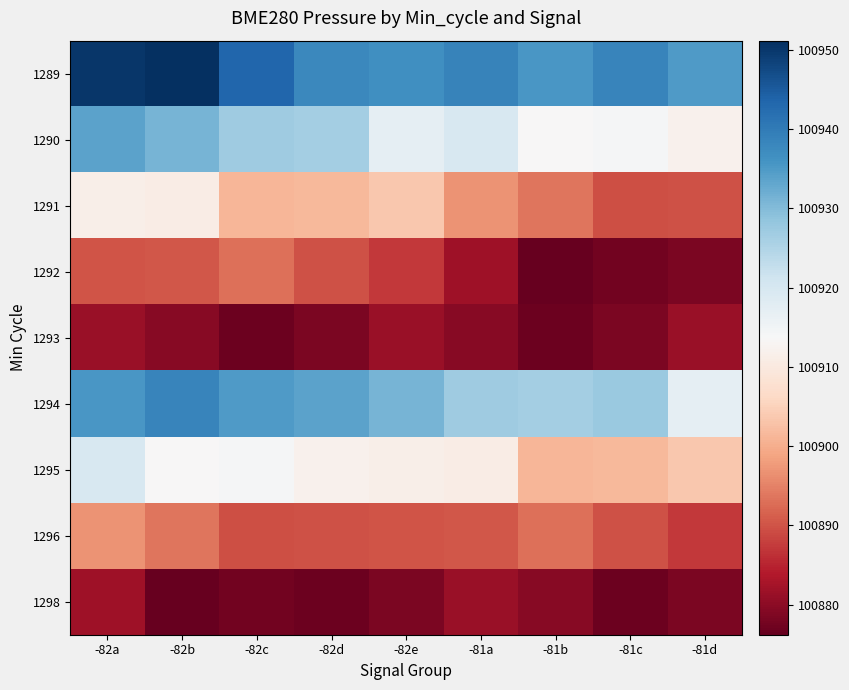

Rank the series at -82c from lowest to highest value.

1293, 1298, 1296, 1292, 1291, 1295, 1290, 1294, 1289